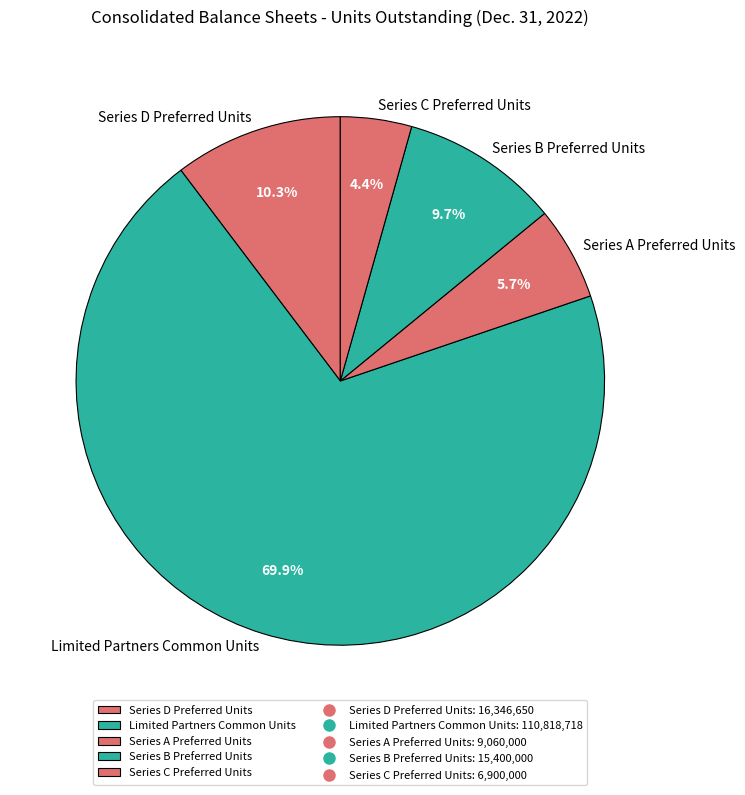

Is Series A Preferred Units the majority of the pie?

No